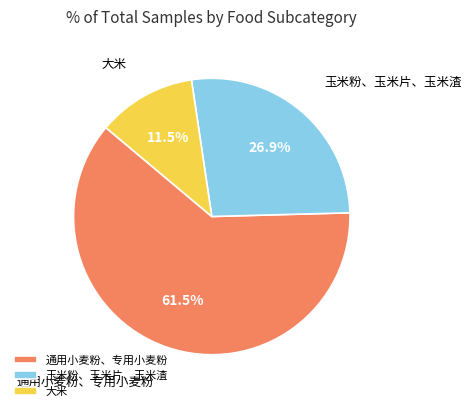

What is the smallest slice in the pie chart?

大米